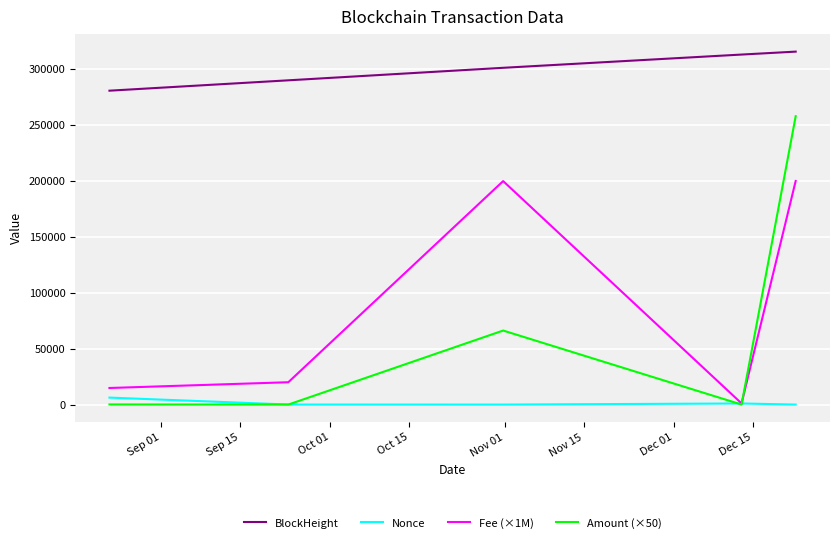

List the series in order of their peak value, lowest first.

Nonce, Fee (×1M), Amount (×50), BlockHeight